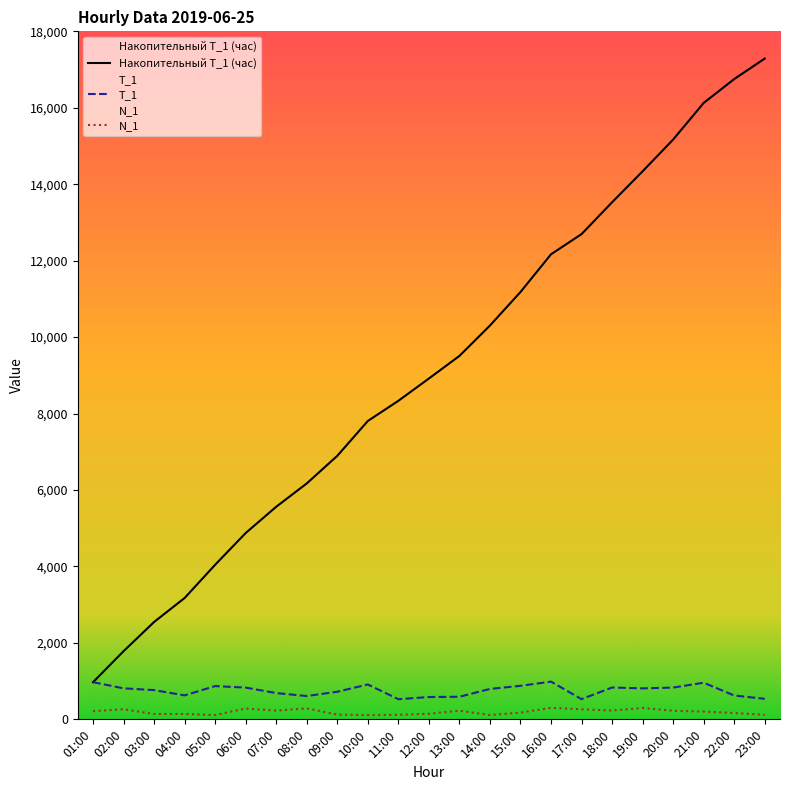

At which label is T_1 closest to 757?

03:00